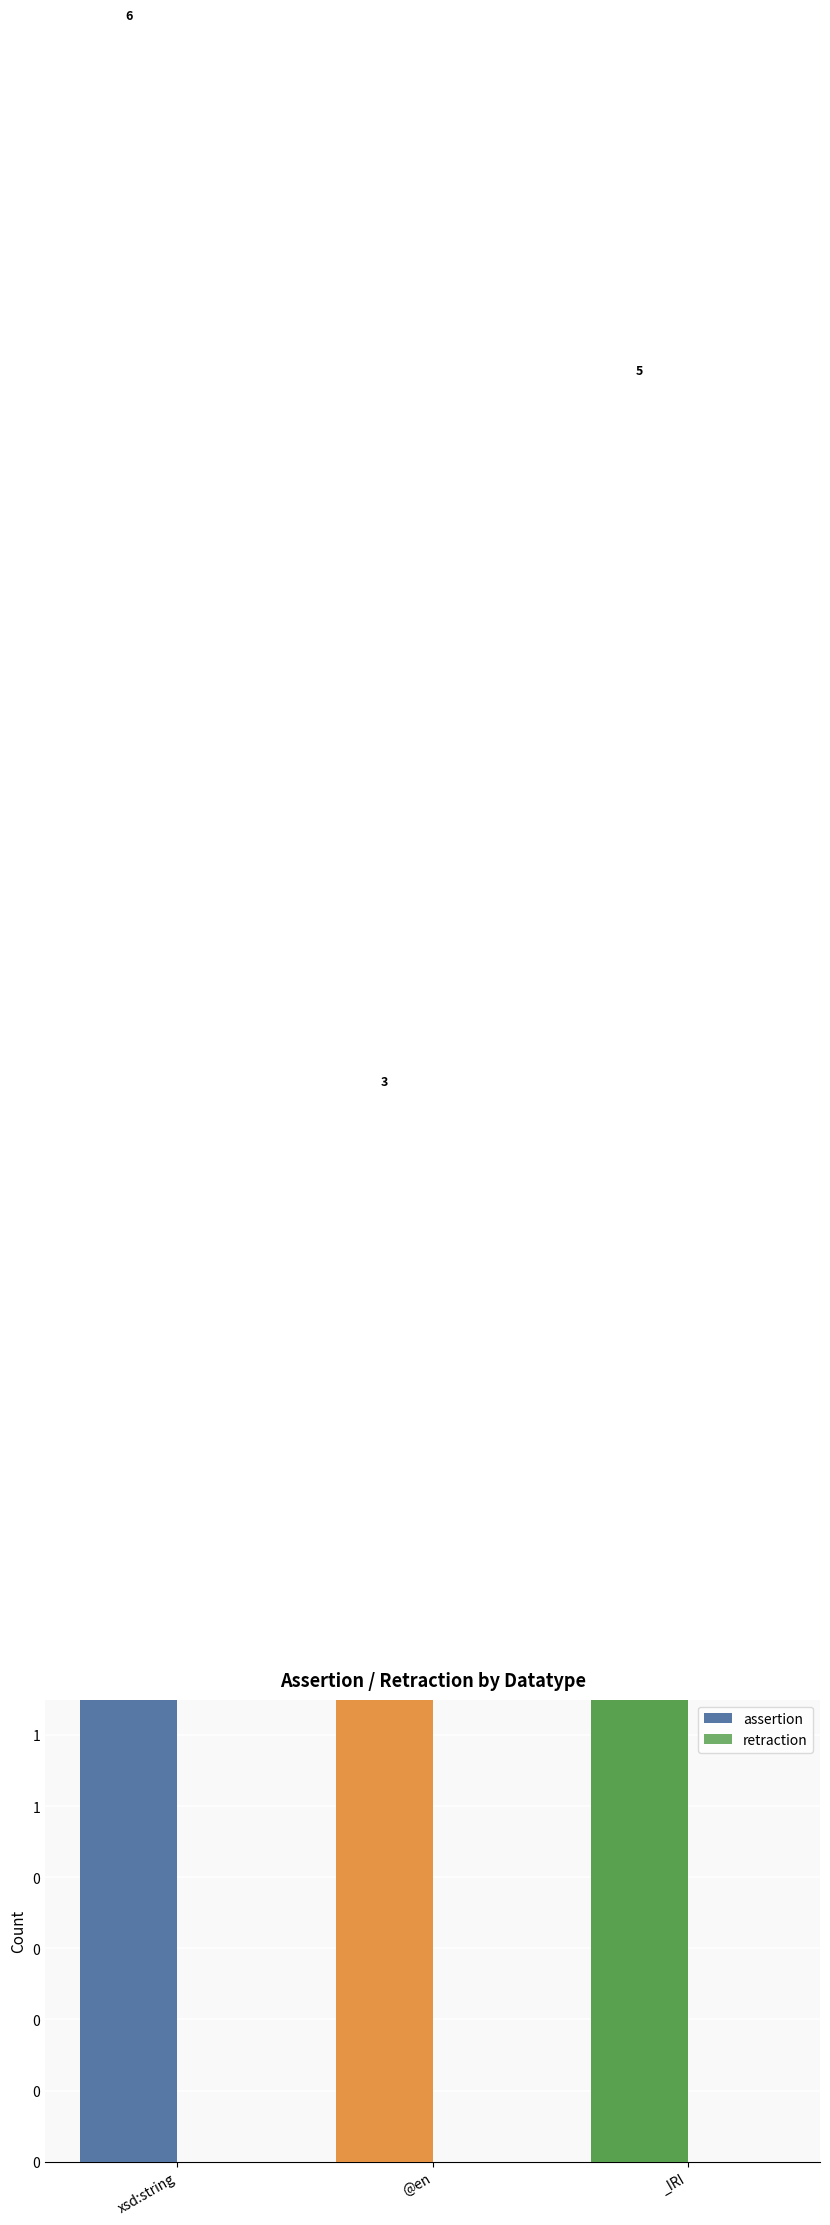

Reading left to right, transcribe all the data shown in this chart.

assertion: 6	3	5
retraction: 0	0	0